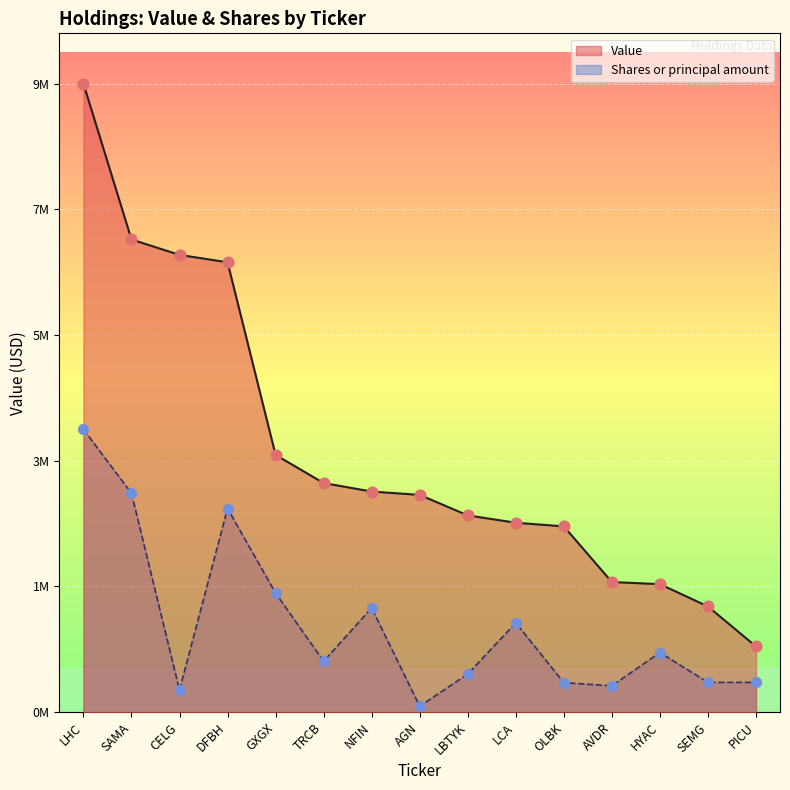

Which series has the largest total across all categories?

Value